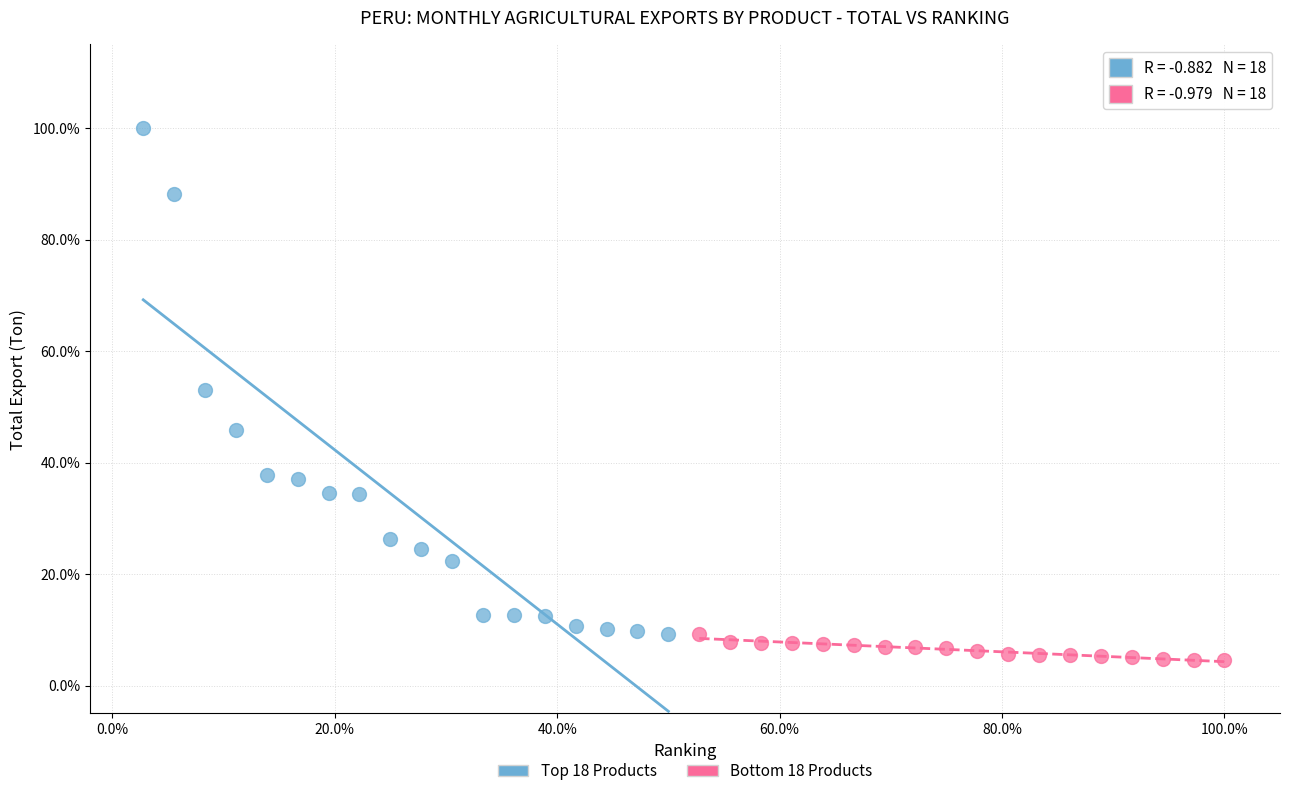

What are all the series names shown in the legend?

Top 18 Products, Bottom 18 Products